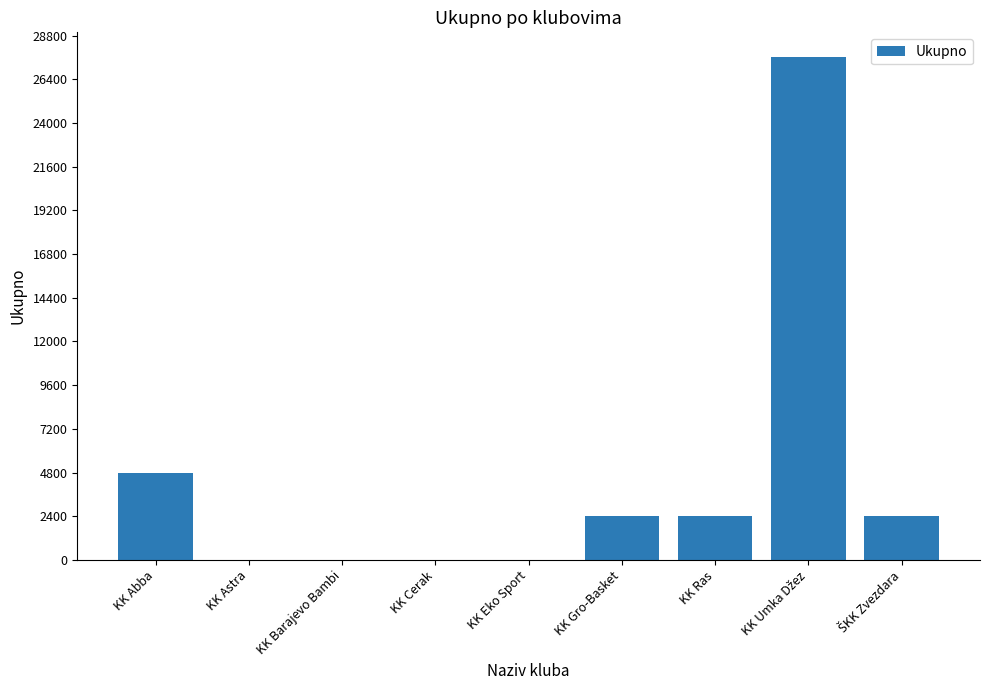

Where is the data nearest to the value 13800?

KK Abba